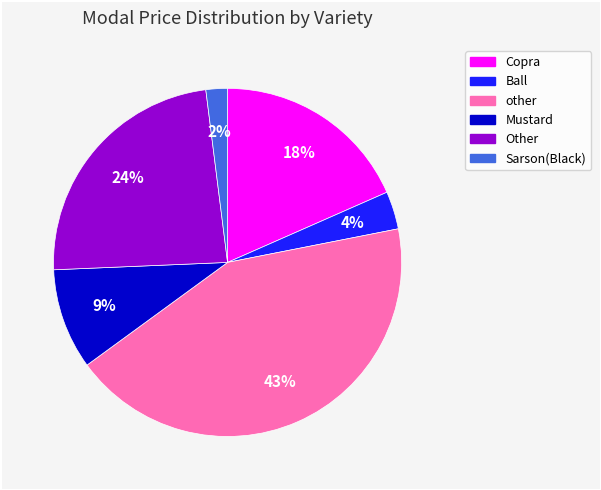

What percentage is the Sarson(Black) slice, to the nearest percent?

2%